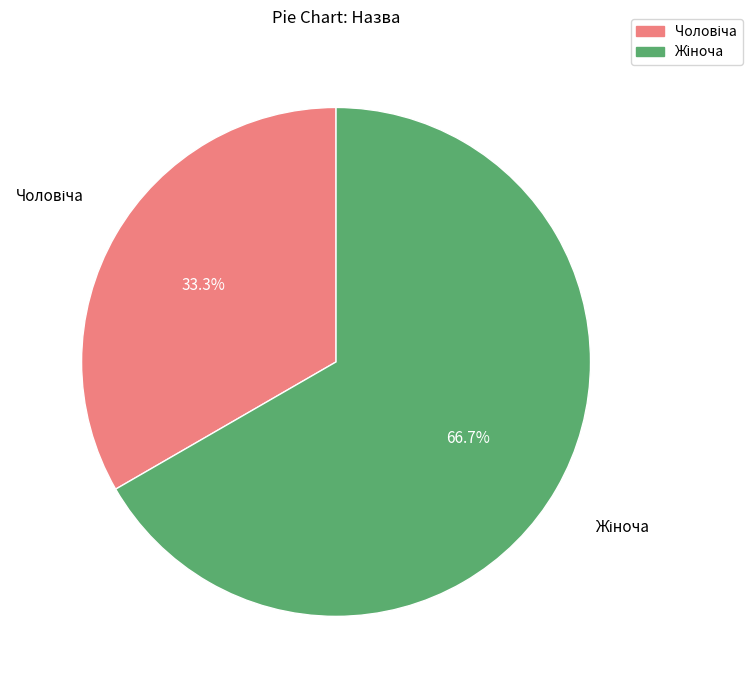

Does any single category account for the majority?

Yes